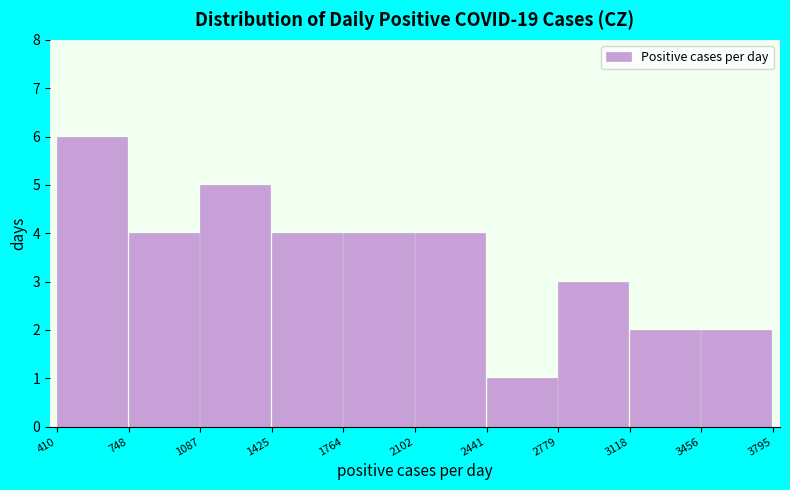

Reading left to right, transcribe this chart: for each bar, give the range it covers on the x-axis and its height. The values are not printed on the chart, so give them approximately, as read against the axis.

410 to 748: 6
748 to 1087: 4
1087 to 1425: 5
1425 to 1764: 4
1764 to 2102: 4
2102 to 2441: 4
2441 to 2779: 1
2779 to 3118: 3
3118 to 3456: 2
3456 to 3795: 2